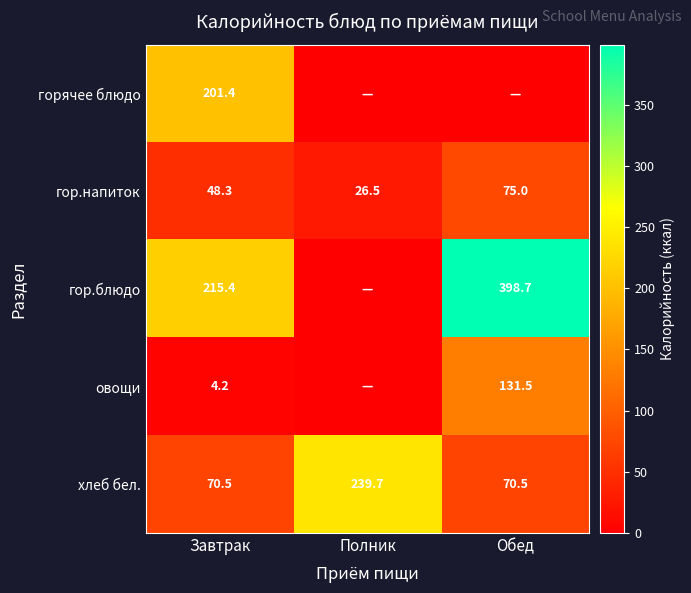

Is it true that гор.блюдо equals 398.7 at Обед?

True